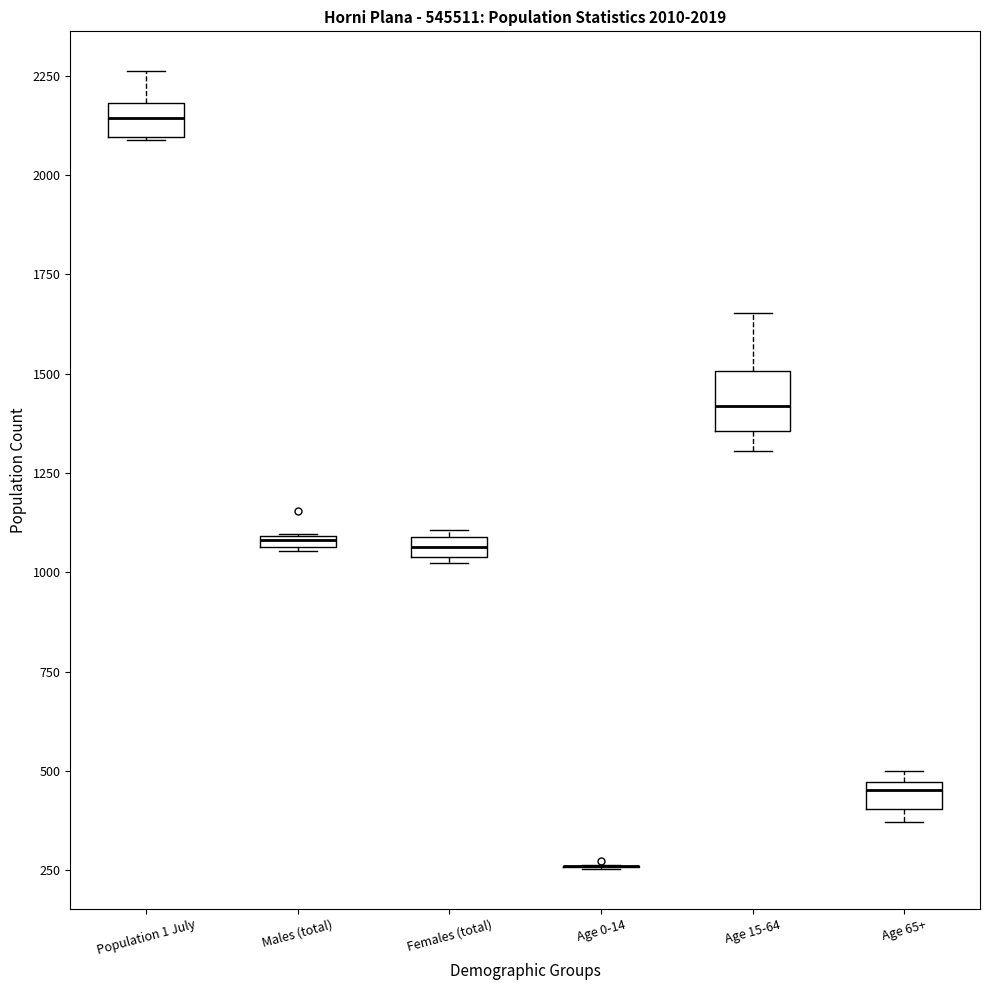

Comparing the boxes themselves (not the whiskers), which one is the tallest?

Age 15-64